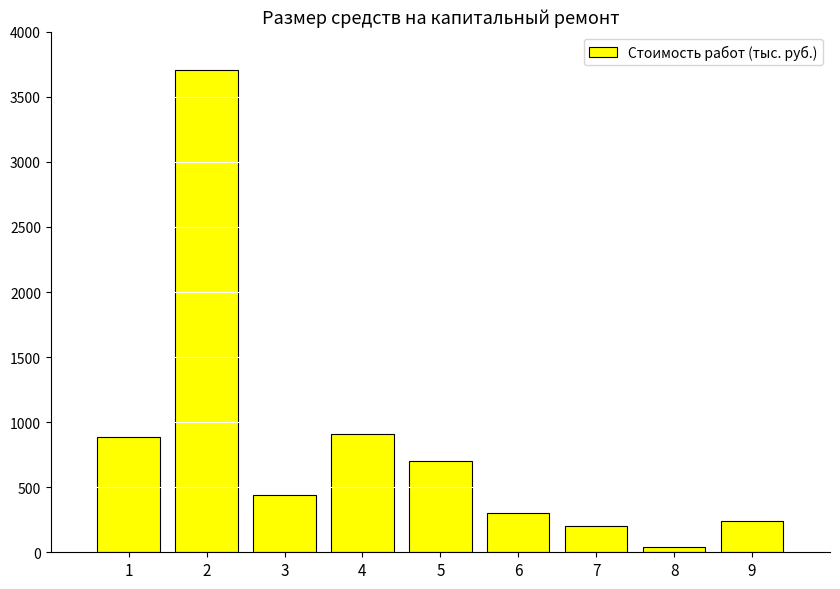

The value at 7 is 199.0. True or false?

True